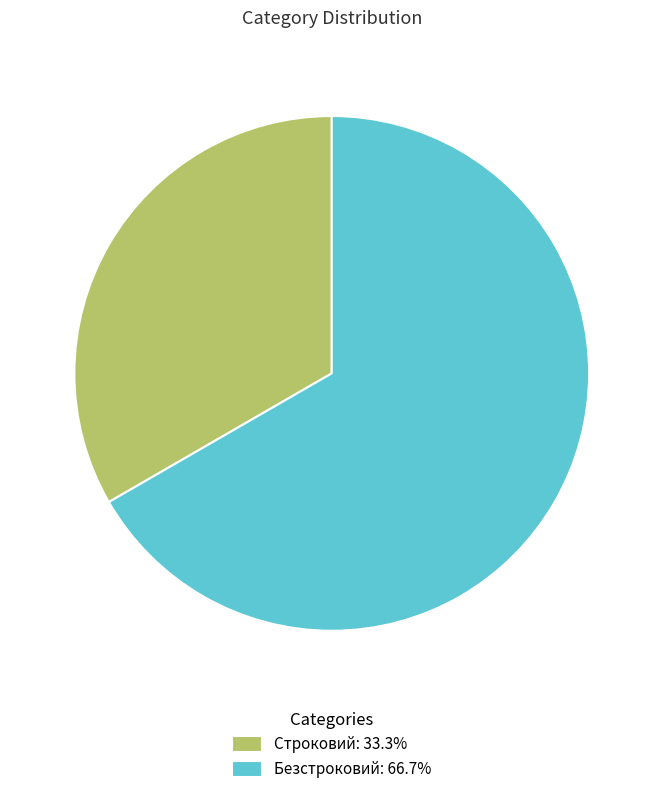

Is the sum of Безстроковий: 66.7% and Строковий: 33.3% greater than half?

Yes